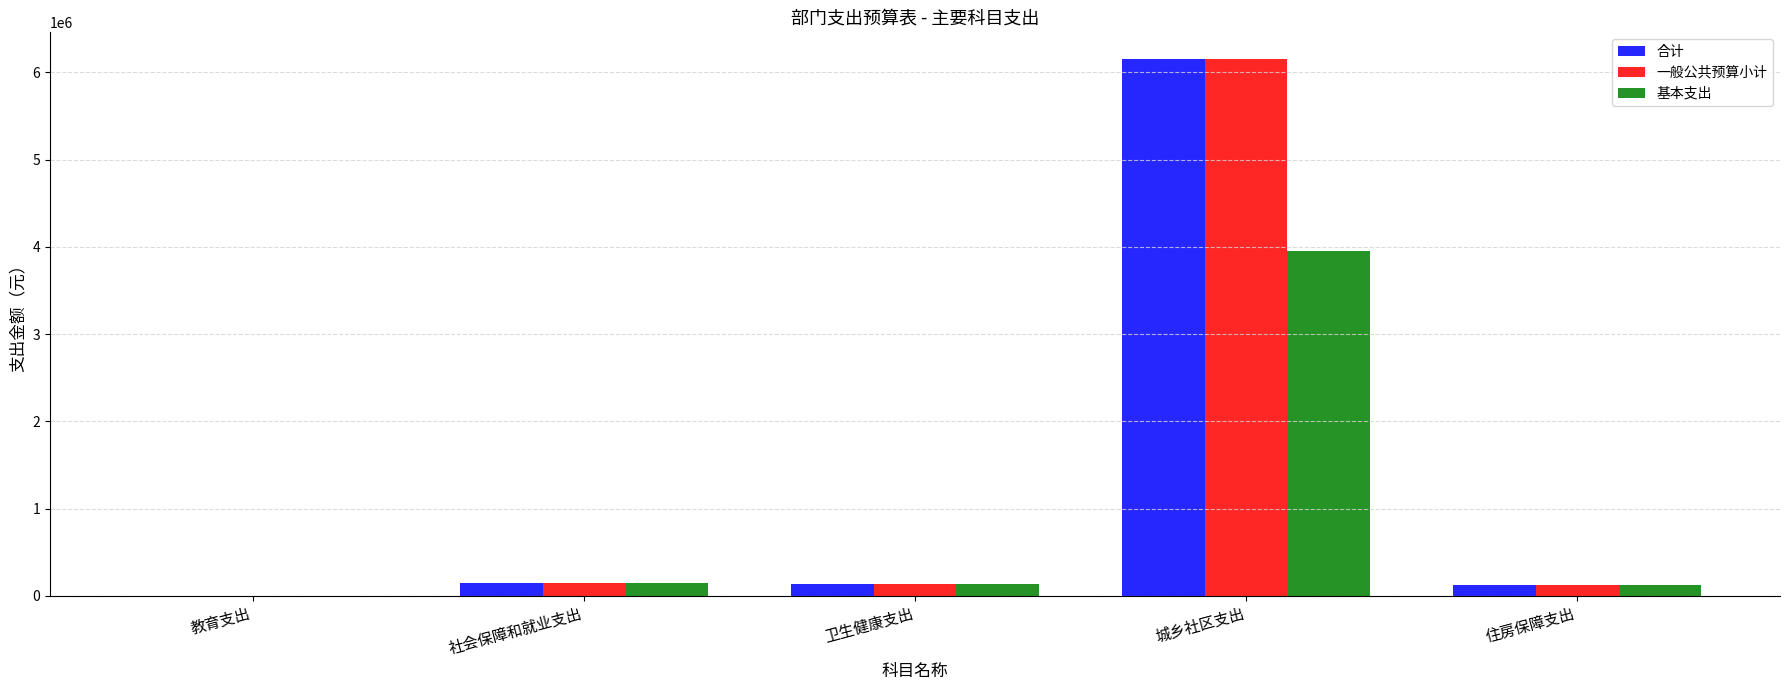

Read the 合计 value at 城乡社区支出.

6151720.1